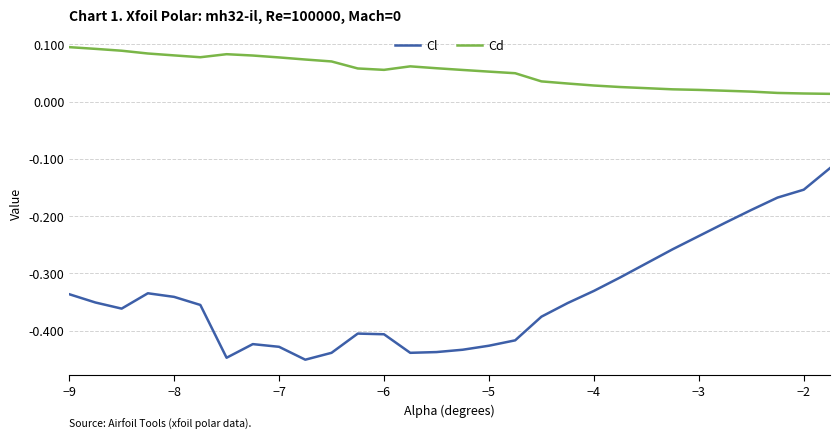

Which series has the widest spread of values?

Cl